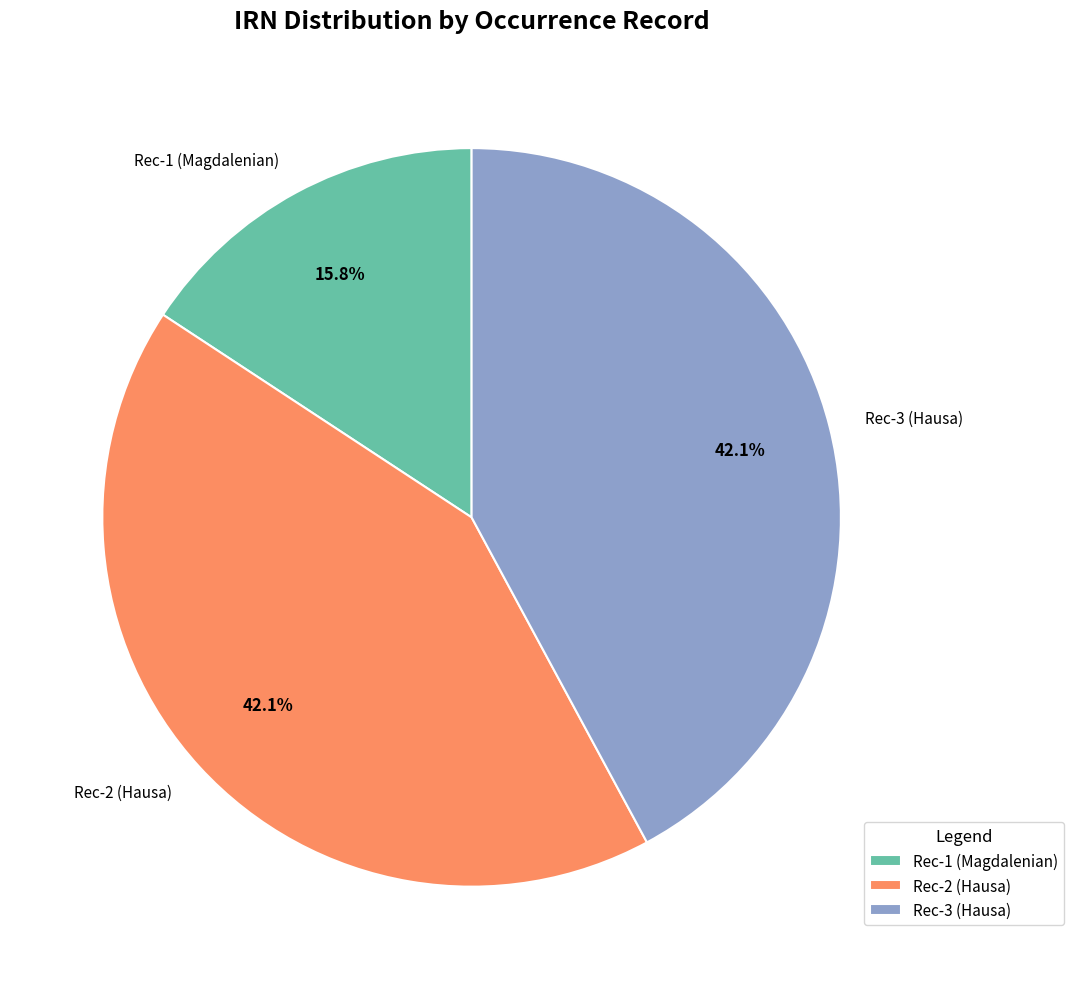

How many segments does this pie chart have?

3